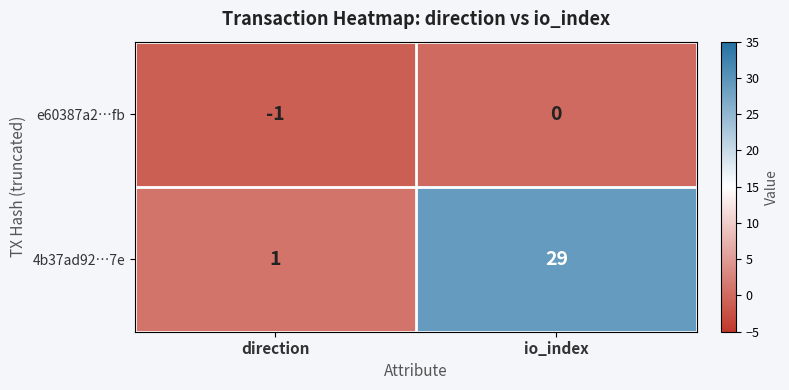

What is the difference between the maximum and minimum values in the 4b37ad92…7e series?

28